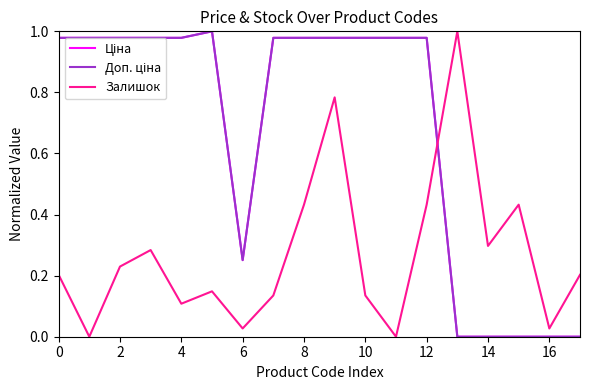

What is the total value across all series at 8?

2.4